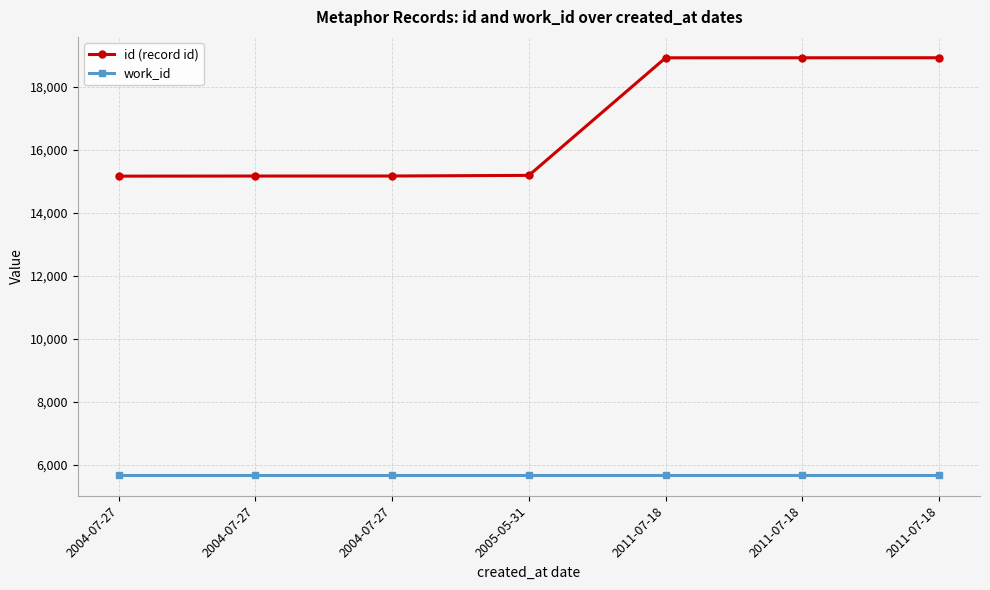

True or false: work_id and id (record id) intersect in this chart.

False